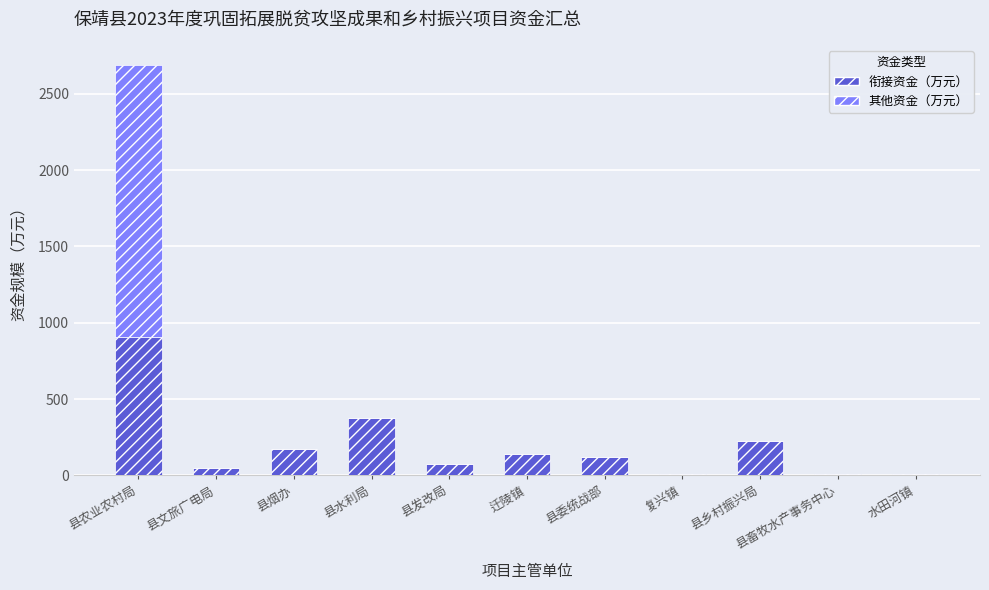

What is the maximum value for 衔接资金（万元）?

907.6